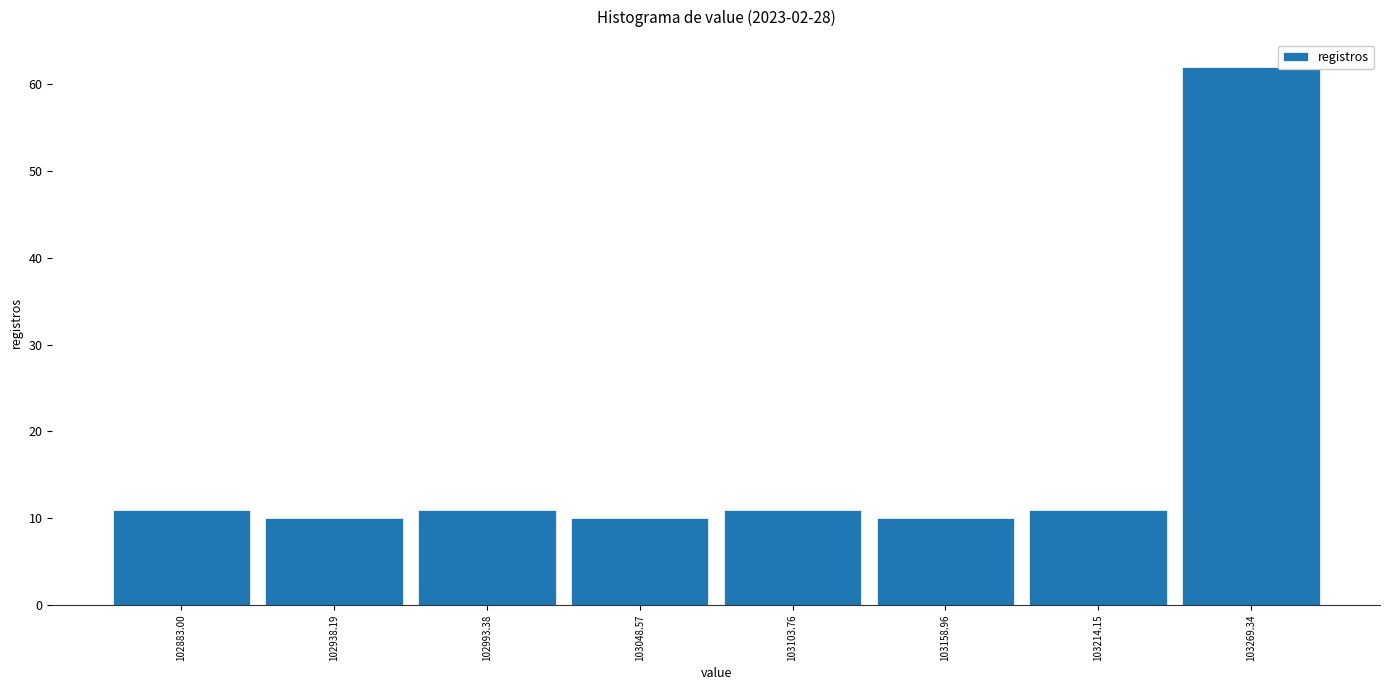

Reading right to left, transcribe all the data shown in this chart.

62	11	10	11	10	11	10	11